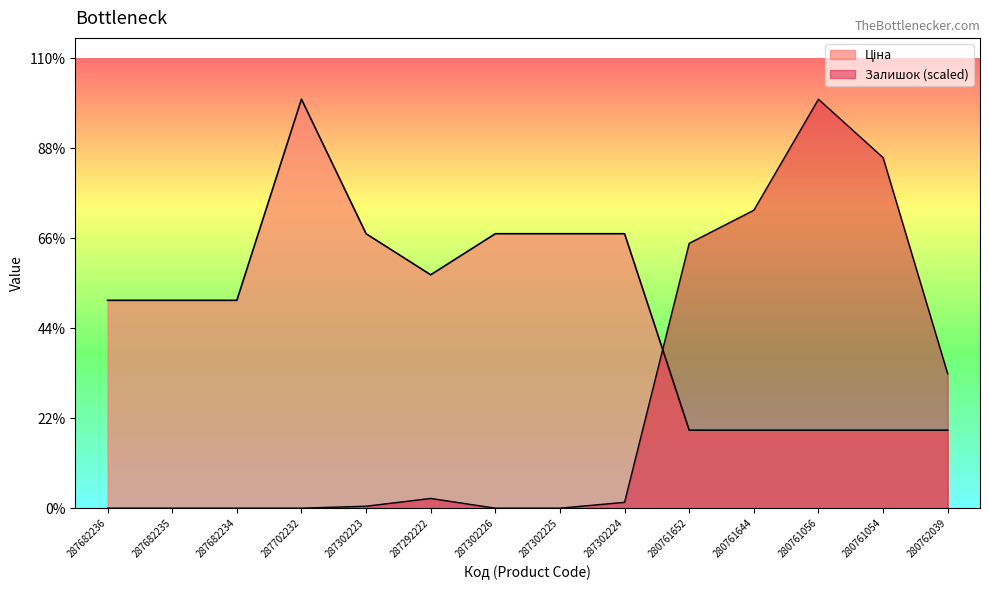

Which series changed the most between 280761644 and 280762039?

Залишок